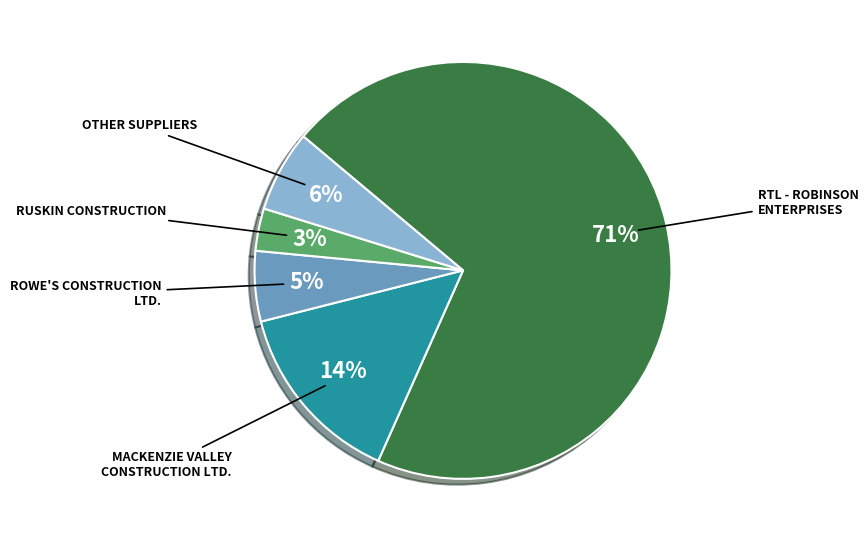

Is there any slice that represents more than half of the pie?

Yes